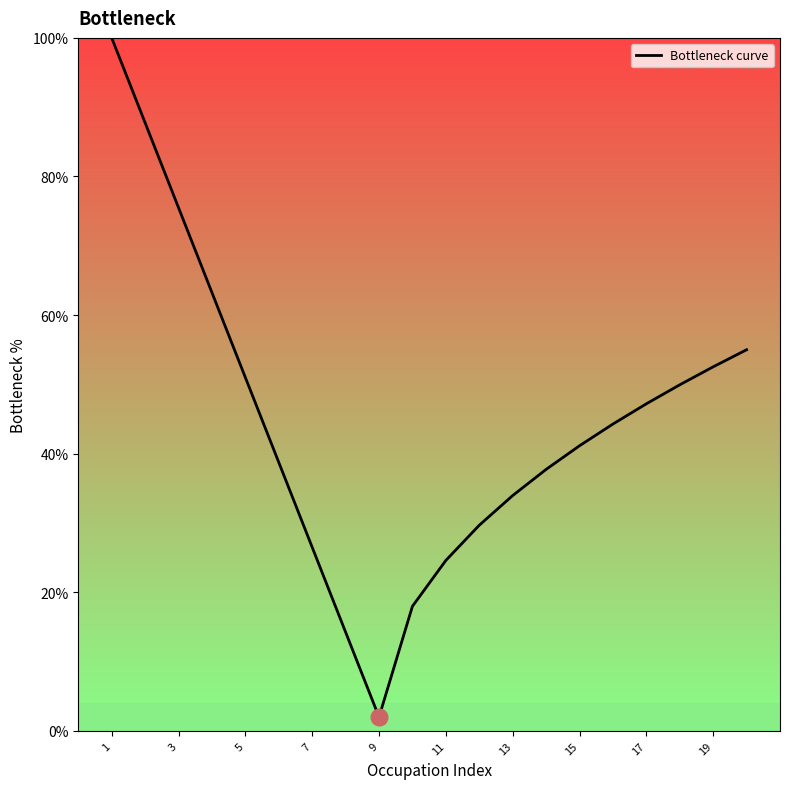

What is the minimum value shown in the chart?

2.0